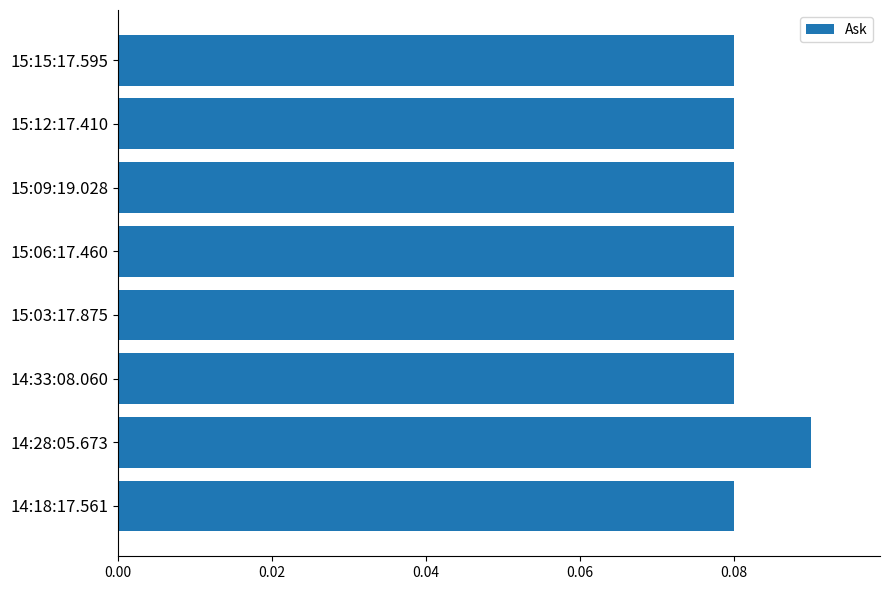

Which category has the highest value across all series?

14:28:05.673